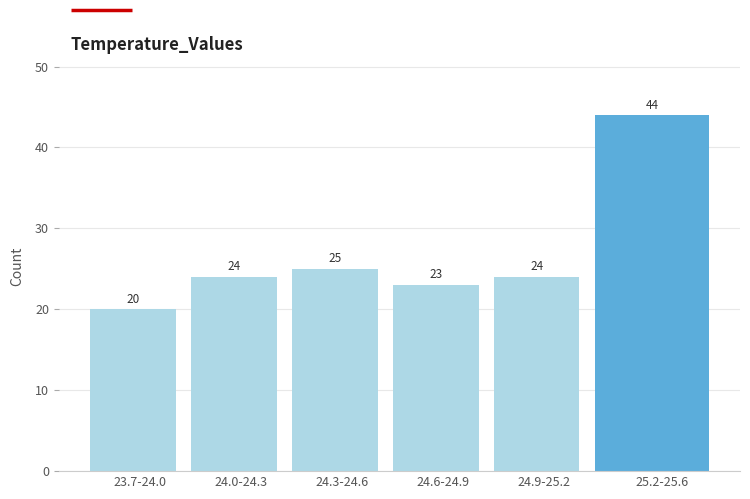

Reading left to right, extract all data points from this chart.

23.7-24.0=20	24.0-24.3=24	24.3-24.6=25	24.6-24.9=23	24.9-25.2=24	25.2-25.6=44